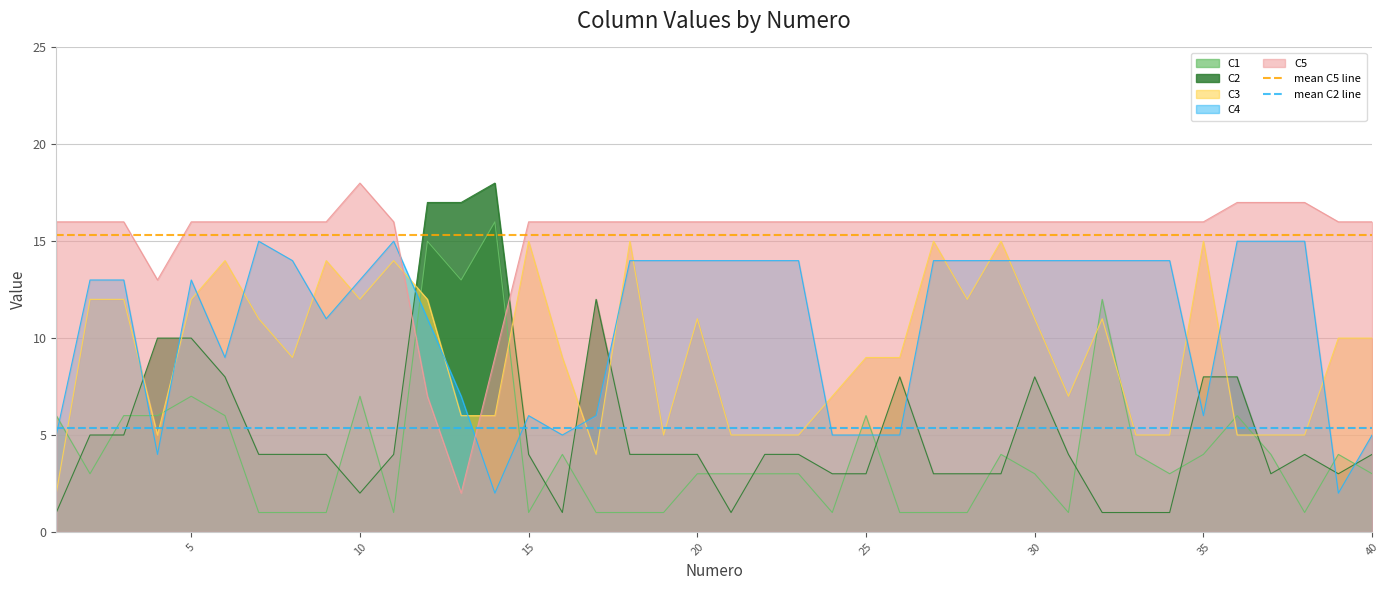

After their last crossing, which series has the higher values: C2 or C5?

C5